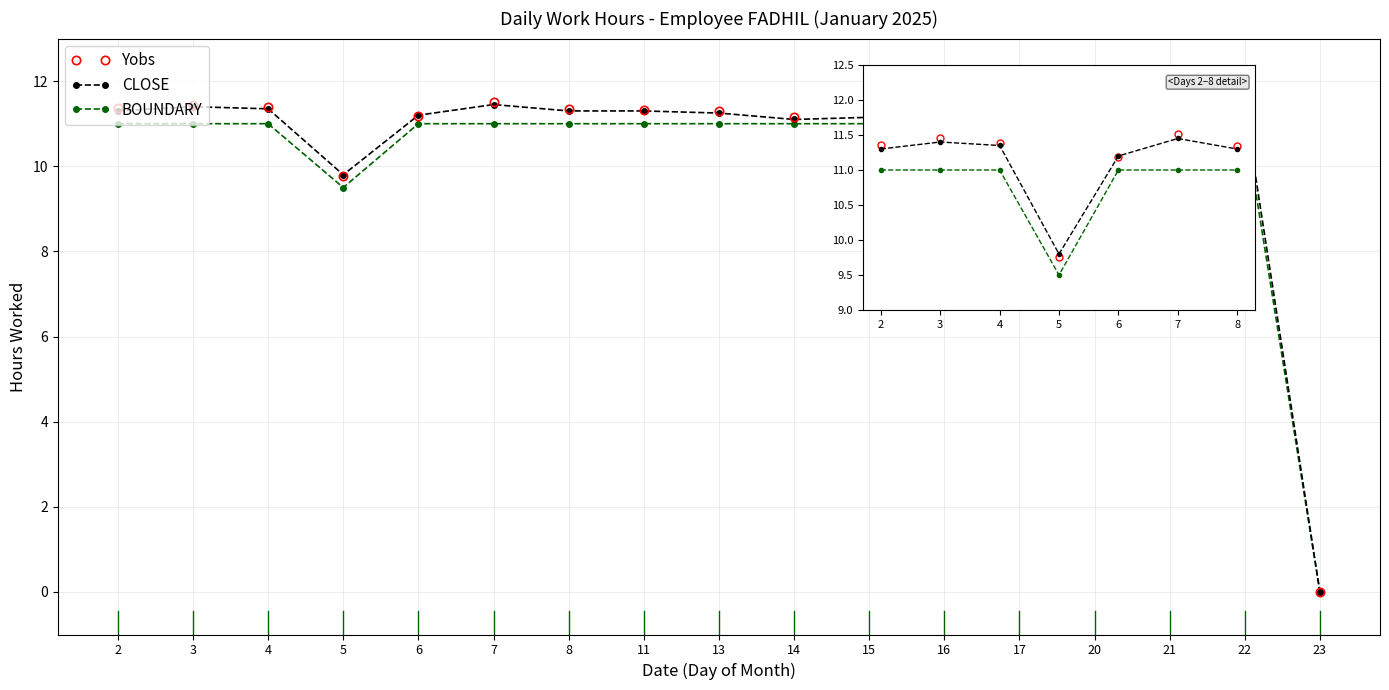

Which category has the highest value across all series?

7